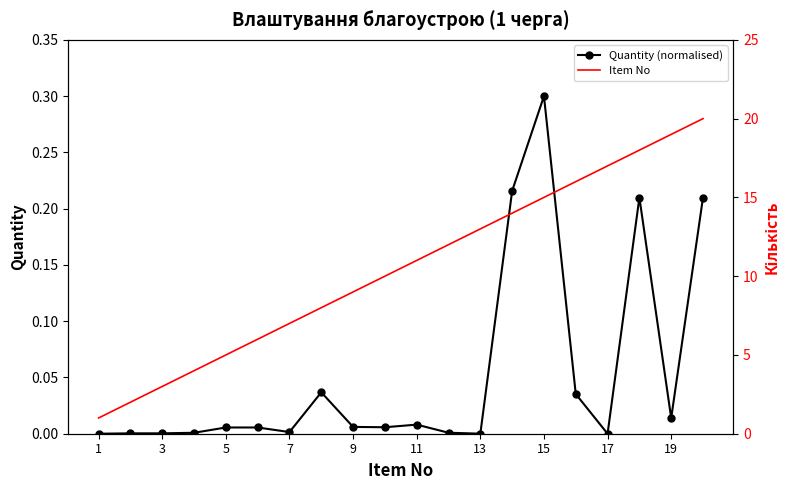

The Quantity (normalised) series shows -0.2 at 17. True or false?

False